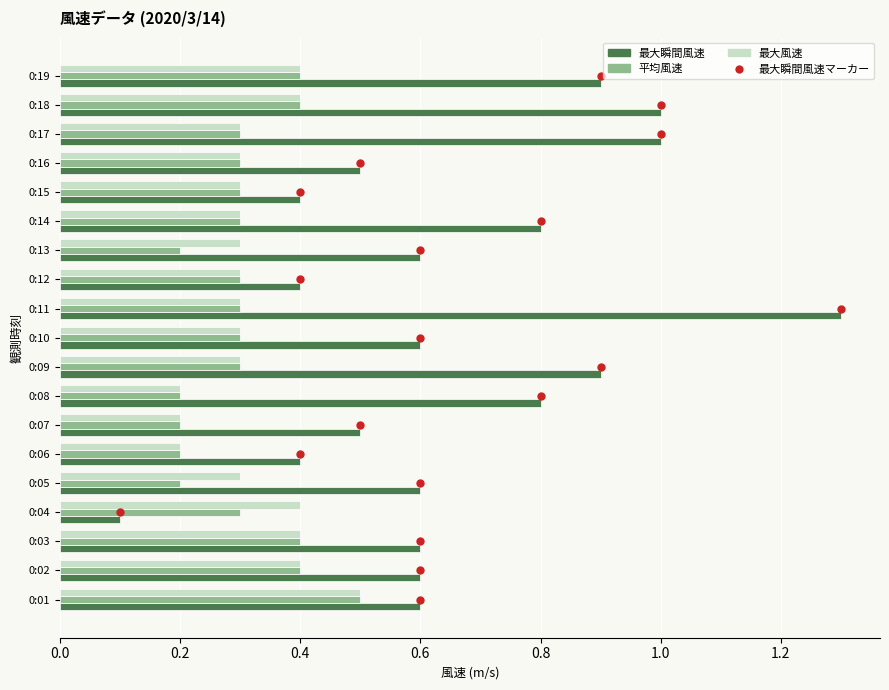

What is the difference between the highest and lowest values at 0:04?

0.3